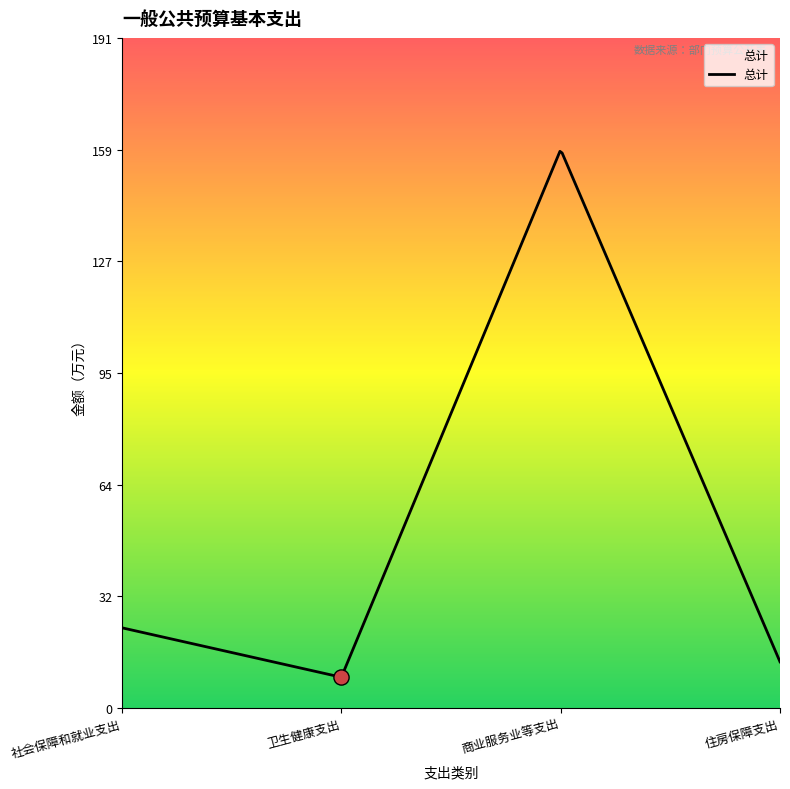

What is the change in value from 卫生健康支出 to 商业服务业等支出?

+150.3